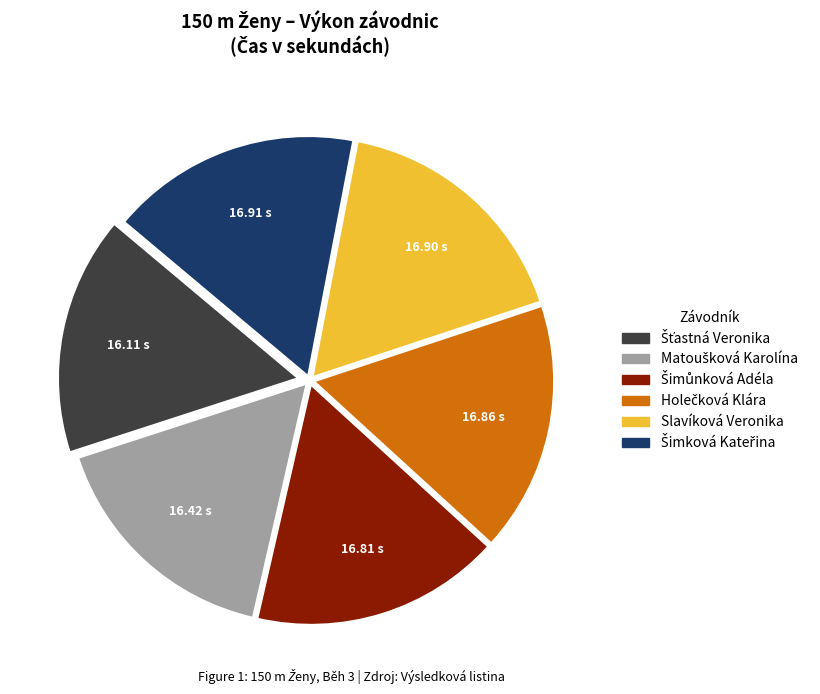

Is there a majority slice in this chart?

No